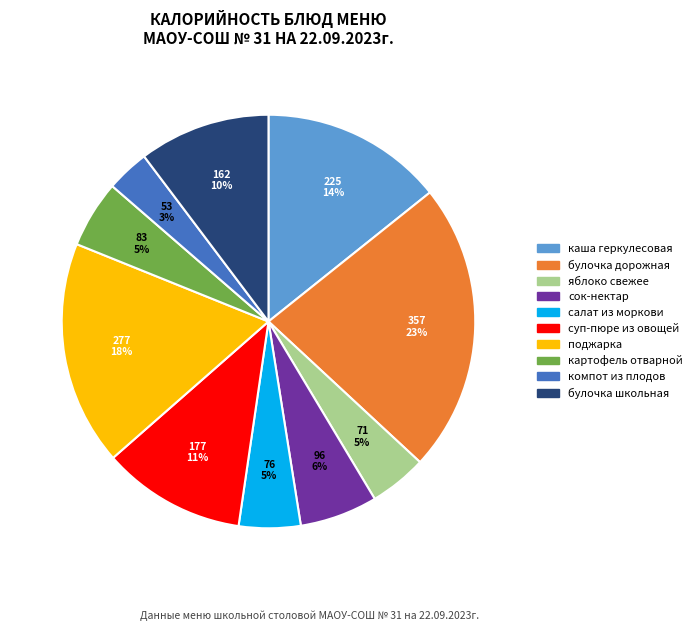

Which slice is the largest?

булочка дорожная